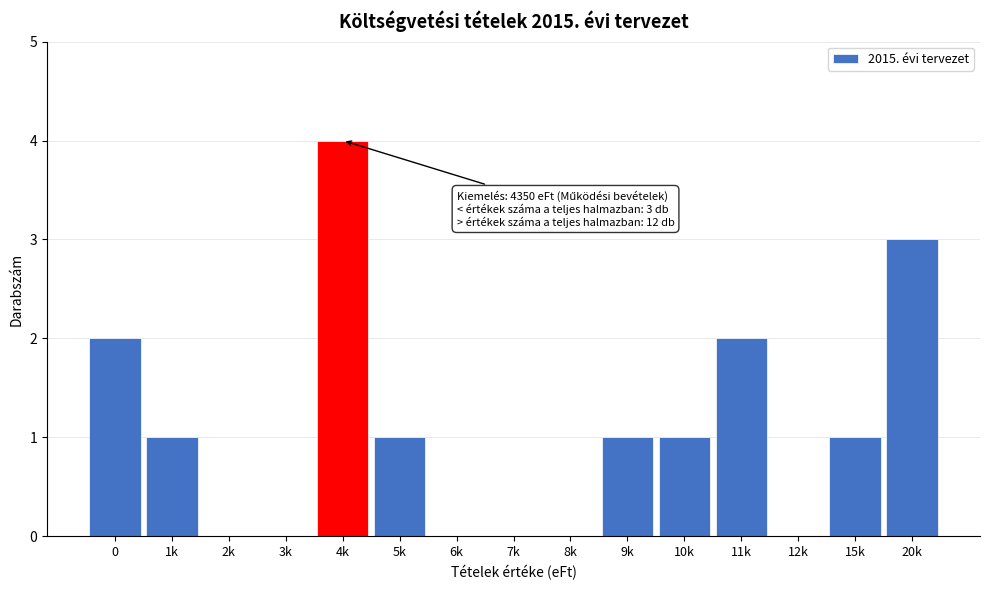

Reading left to right, transcribe all the data shown in this chart.

0=2	1k=1	2k=0	3k=0	4k=4	5k=1	6k=0	7k=0	8k=0	9k=1	10k=1	11k=2	12k=0	15k=1	20k=3